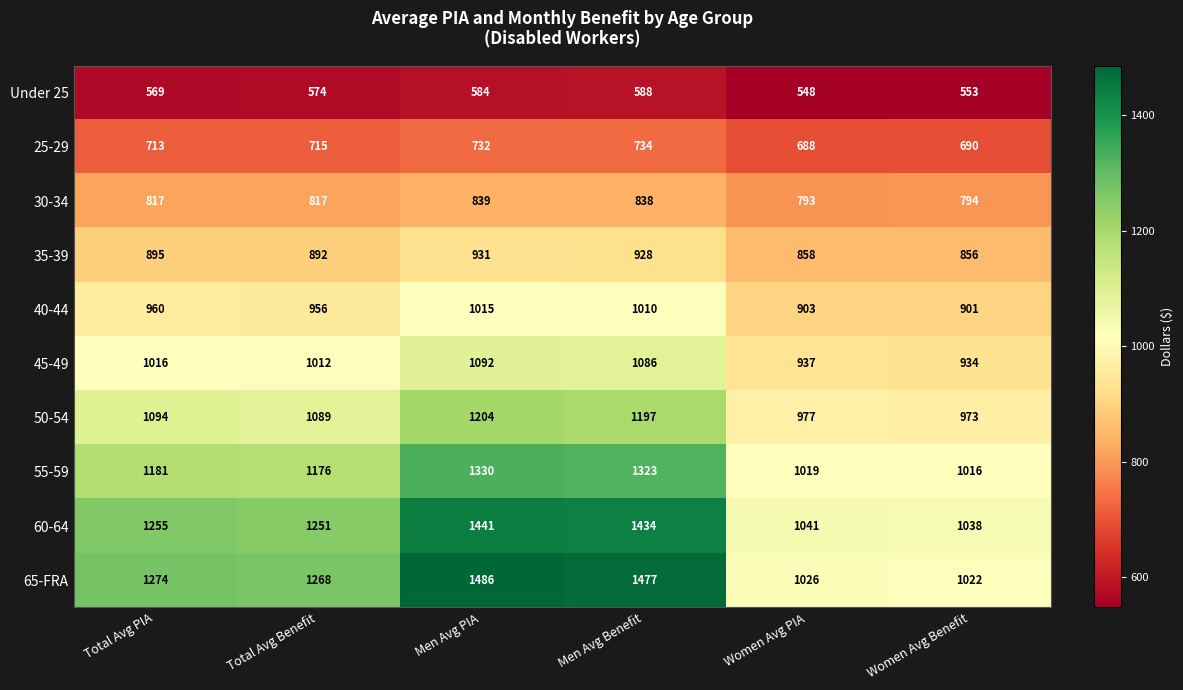

Between Total Avg PIA and Women Avg PIA, which series saw the biggest shift?

65-FRA